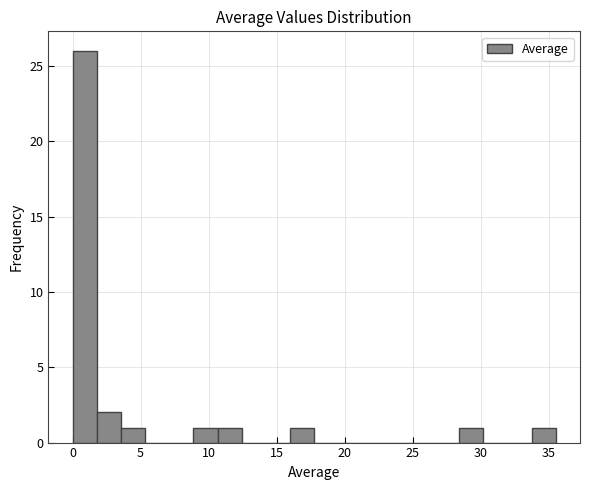

Read against the x-axis, roughly where is the centre of the tallest bar?

1.0